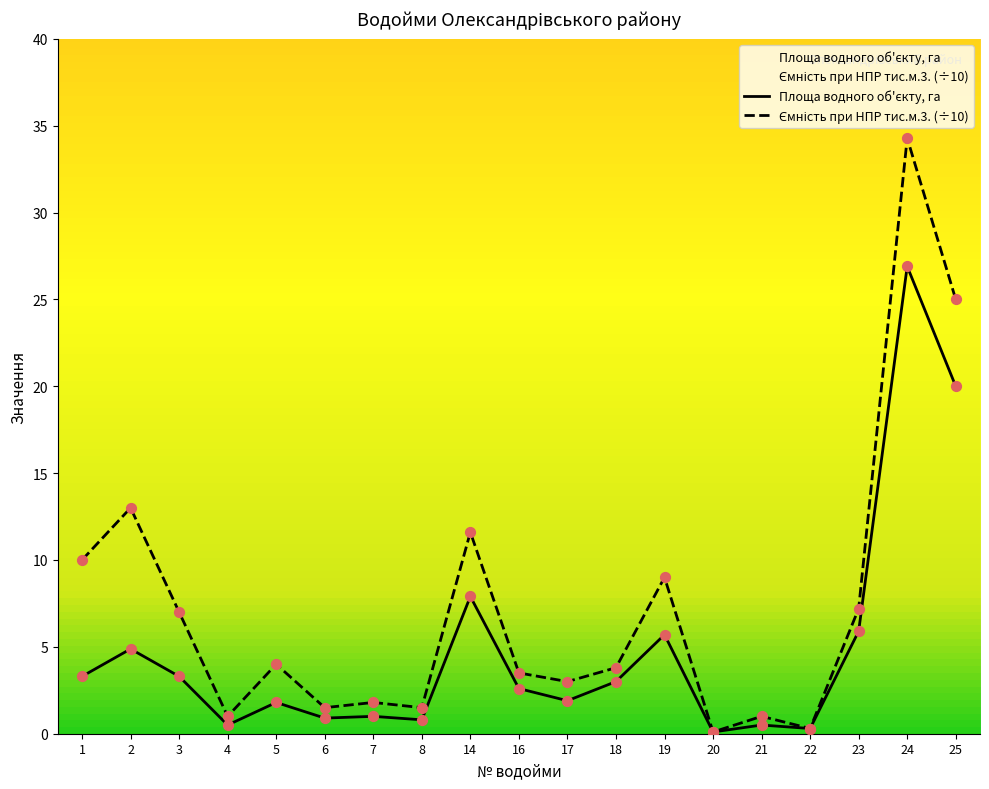

Is the value of Площа водного об'єкту, га at 6 greater than the value of Ємність при НПР тис.м.3. at 4?

No